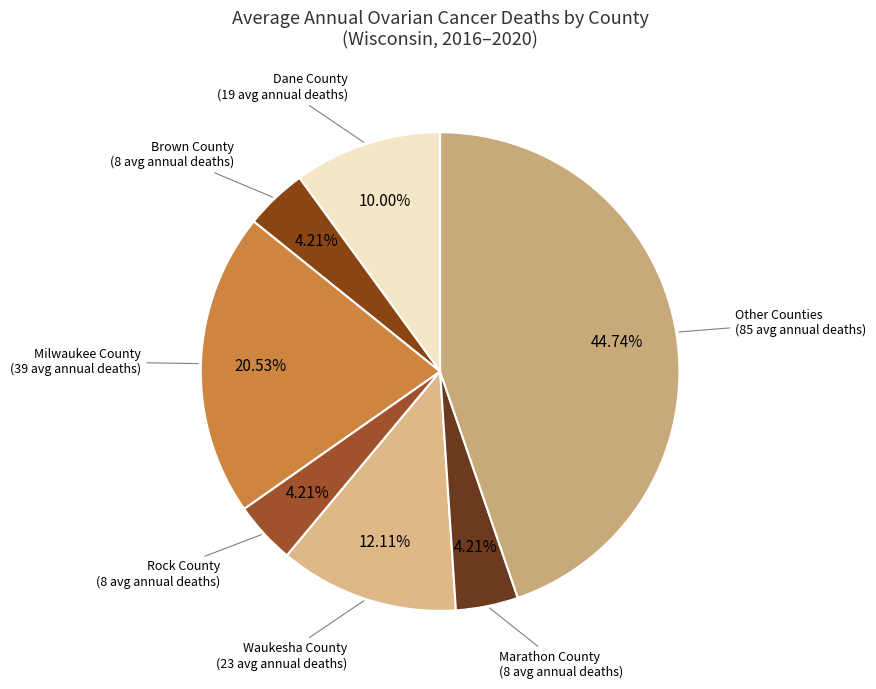

Which slice is the largest?

Other Counties